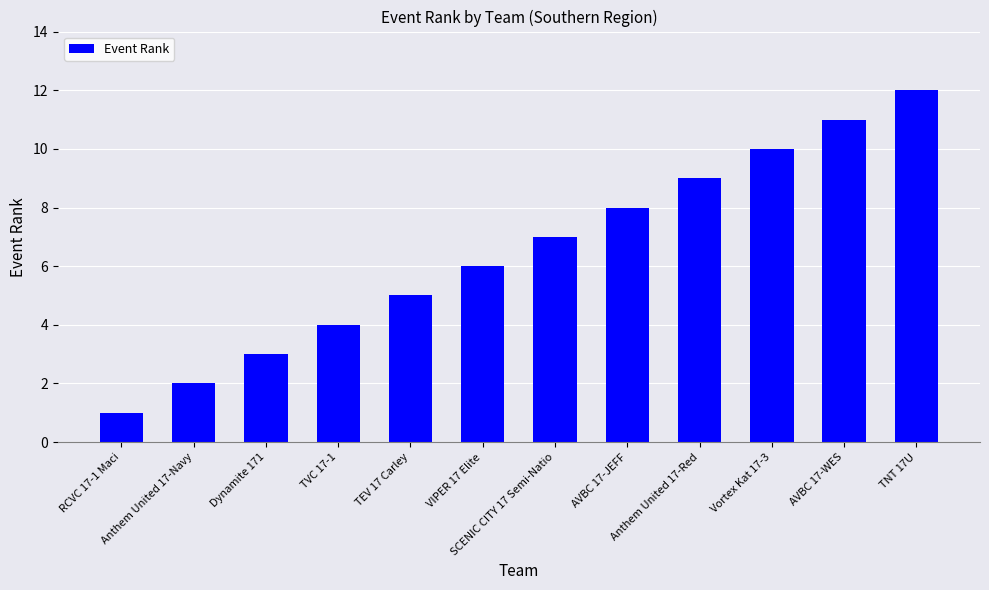

What is the difference between the maximum and minimum values?

11